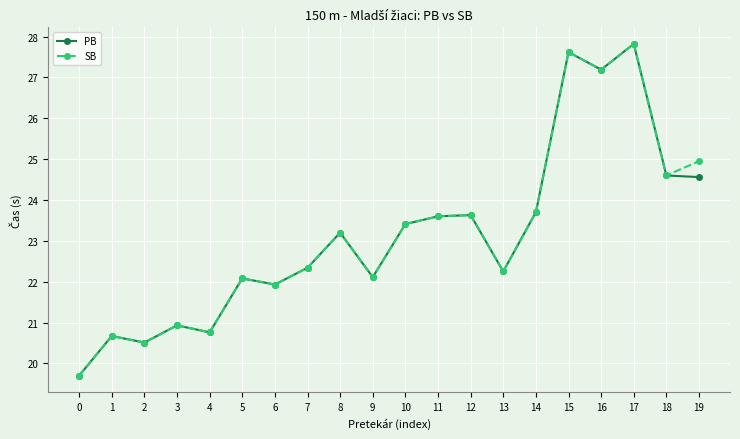

What is the spread (max minus min) of values at 19?

0.4